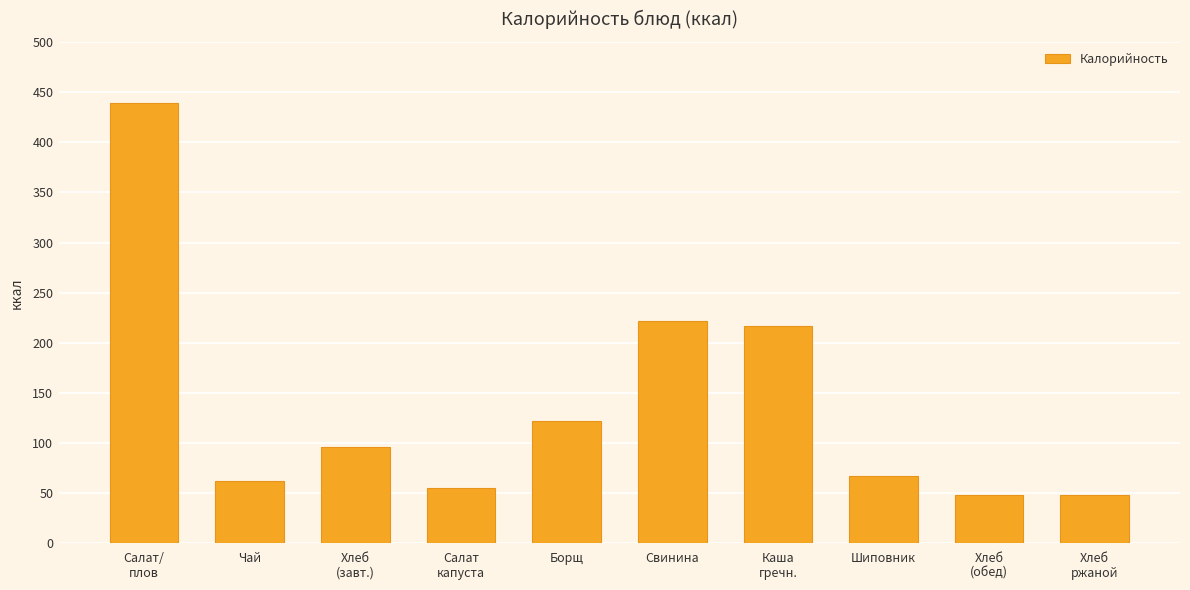

Reading right to left, what are all the values shown in this chart?

48	48	67	217	222	122	55	96	62	439